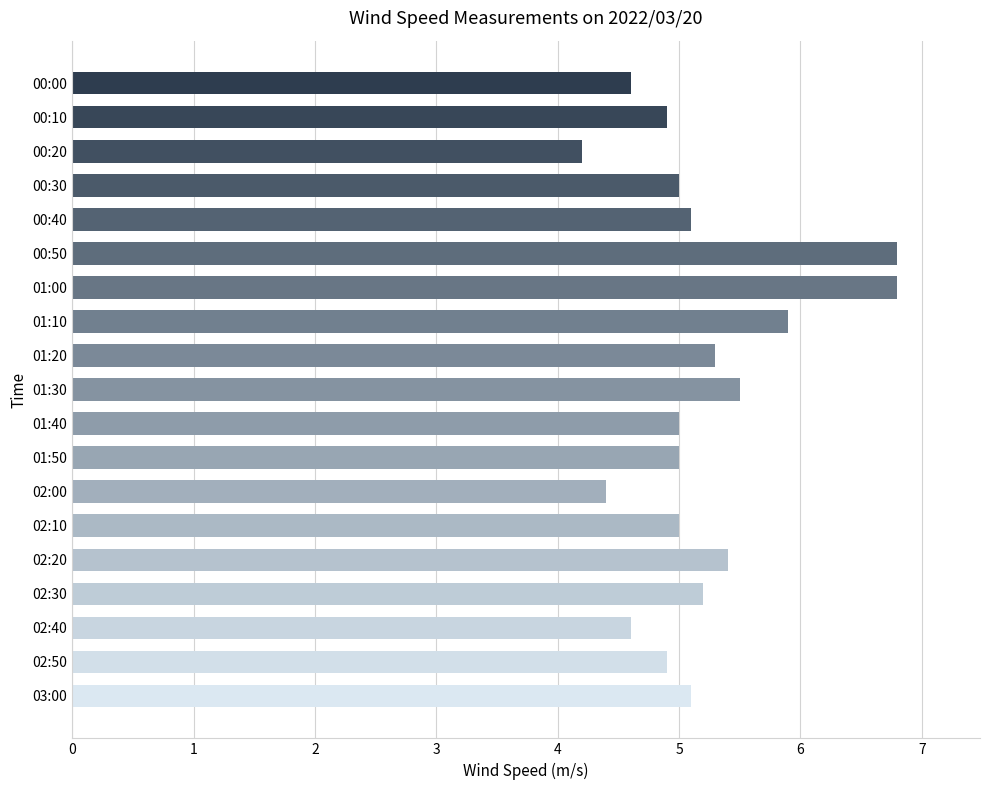

What is the label of the 1st bar from the top?

00:00